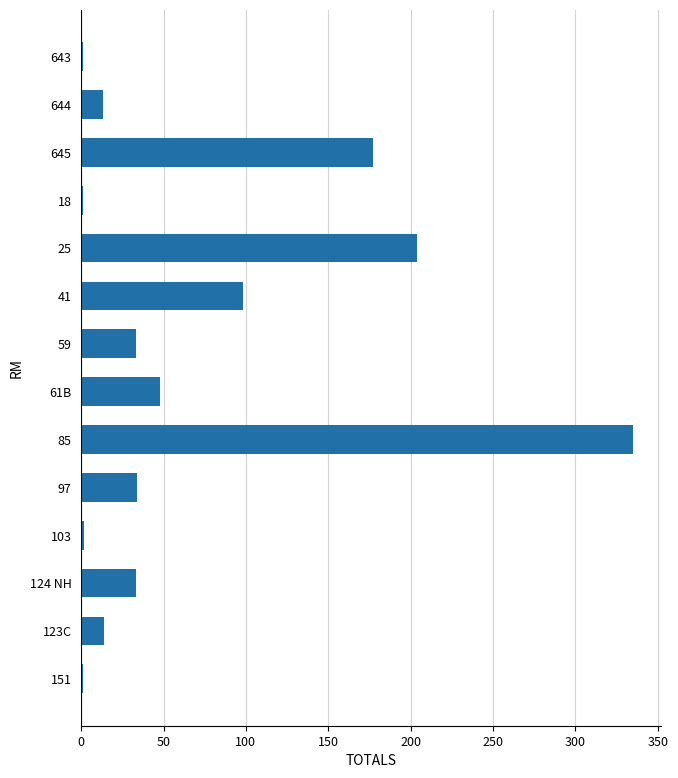

Which category has the highest value across all series?

85